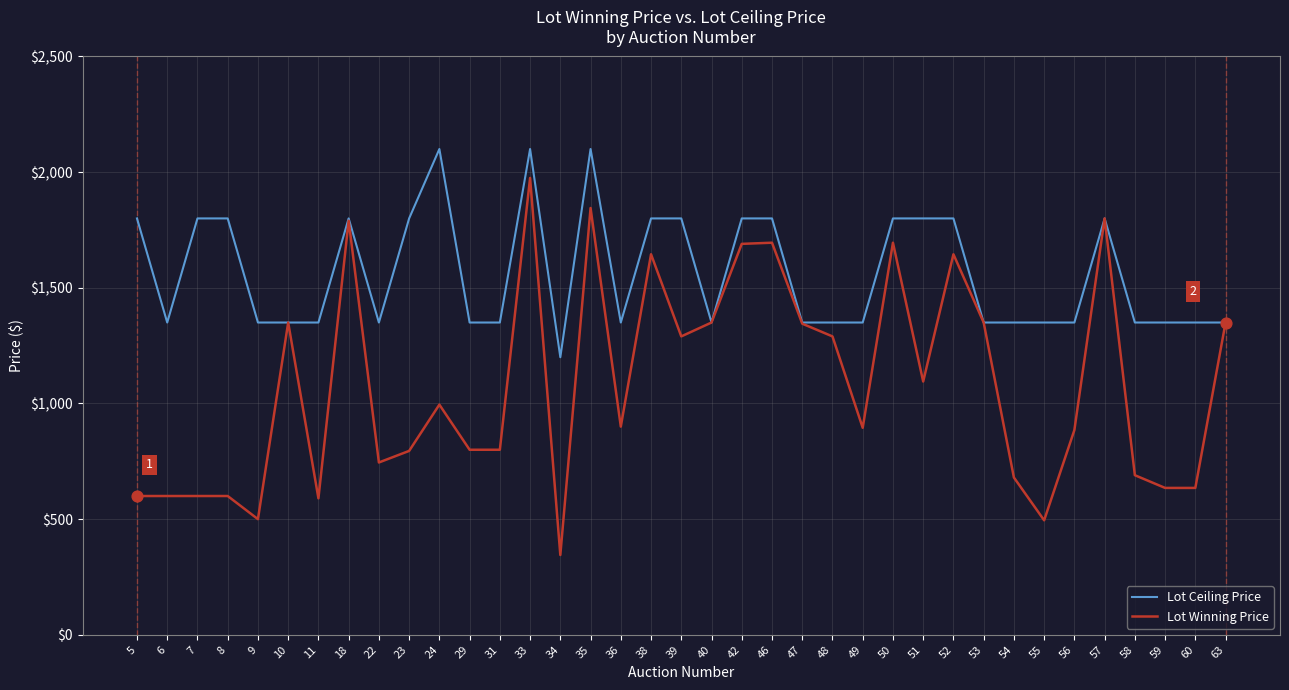

What are all the series names shown in the legend?

Lot Ceiling Price, Lot Winning Price